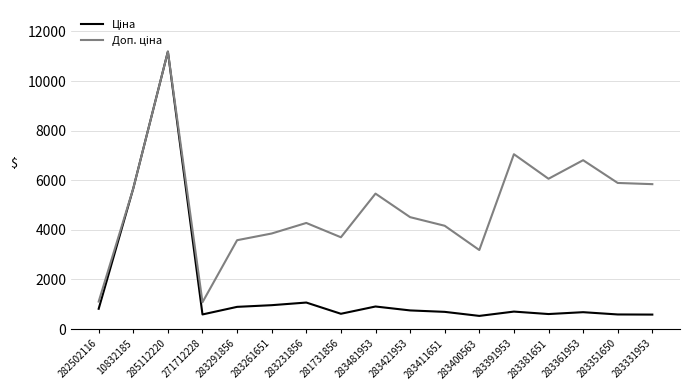

What is the maximum value shown in the chart?

11188.2